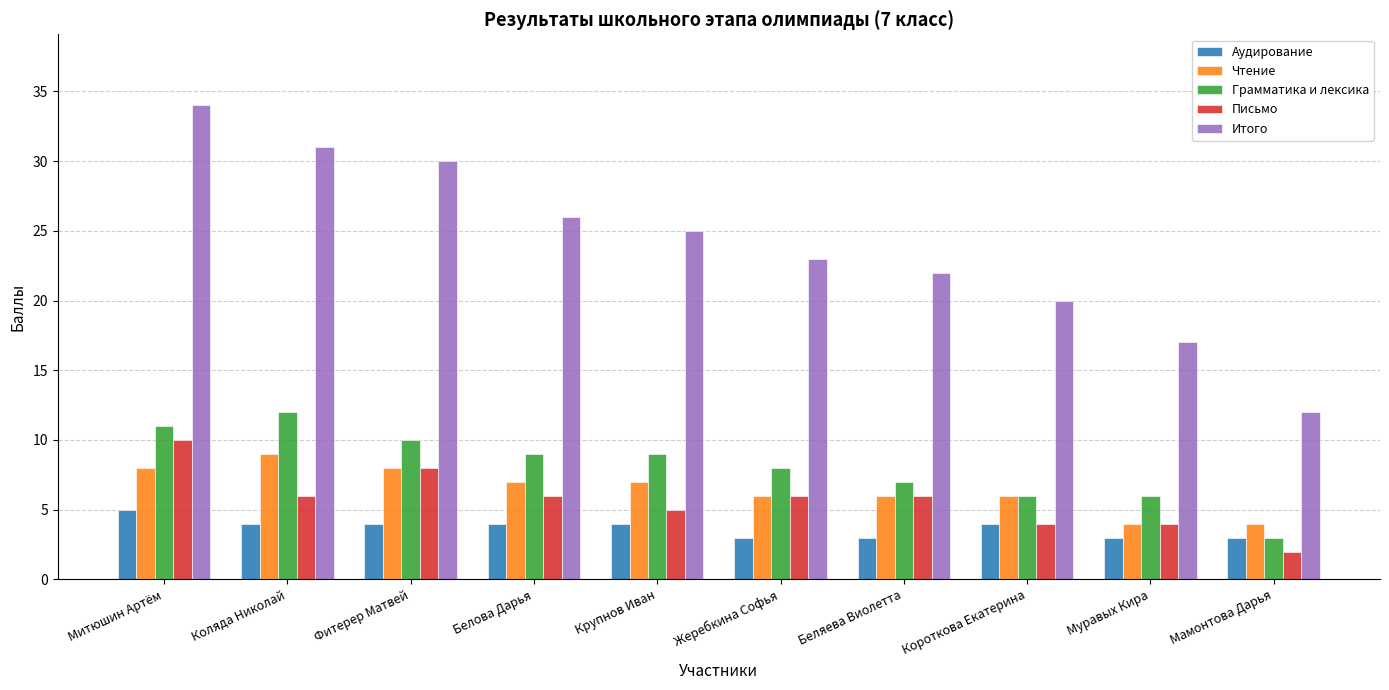

What are all the series names shown in the legend?

Аудирование, Чтение, Грамматика и лексика, Письмо, Итого